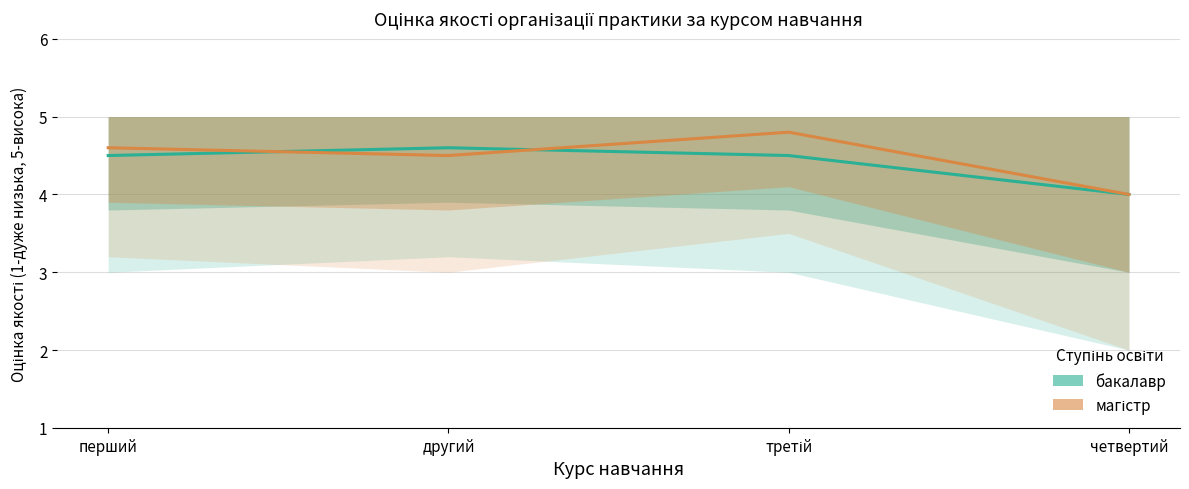

What is the difference between the highest and lowest values at третій?

0.3